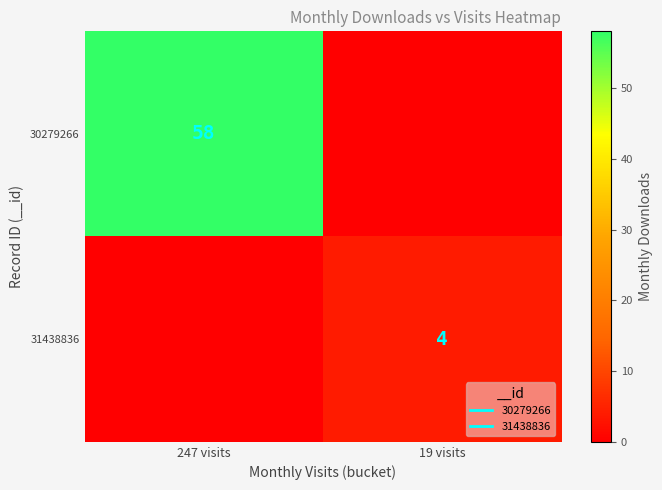

At how many categories does at least one series exceed 18?

1